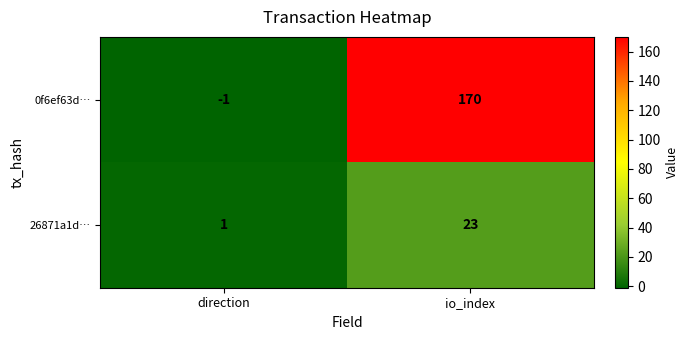

At which label is 26871a1d… closest to 12?

direction